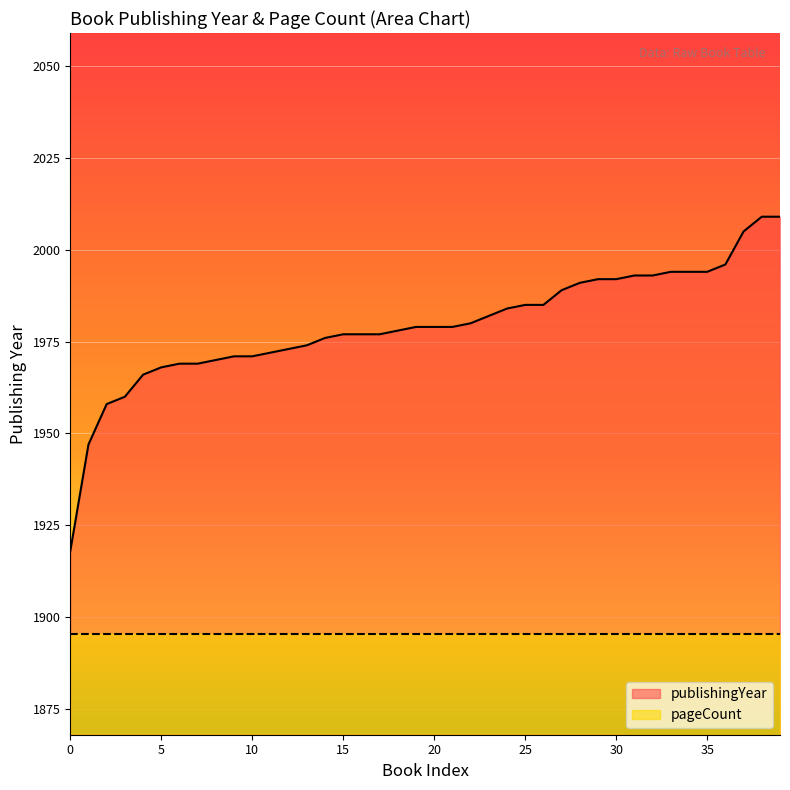

Which series has the widest spread of values?

publishingYear